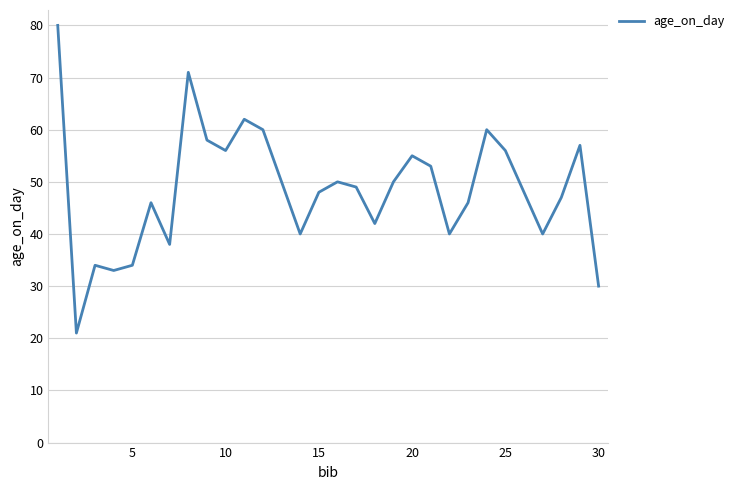

What is the smallest value displayed?

21